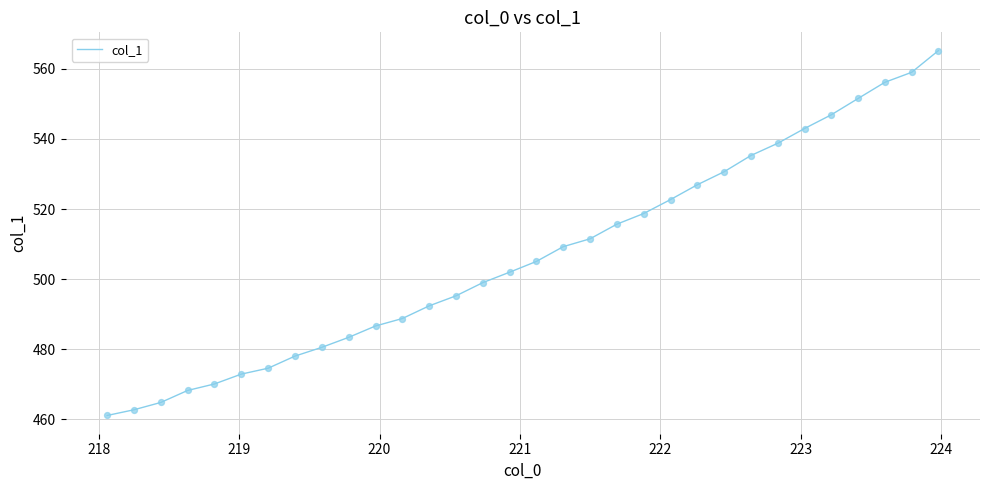

What is the greatest value displayed?

565.2